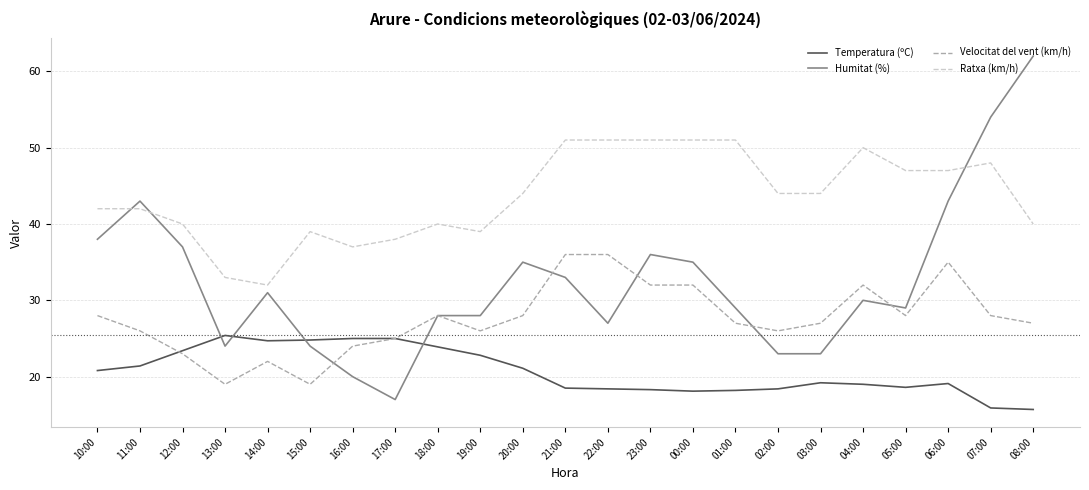

Count the number of categories in the chart.

23